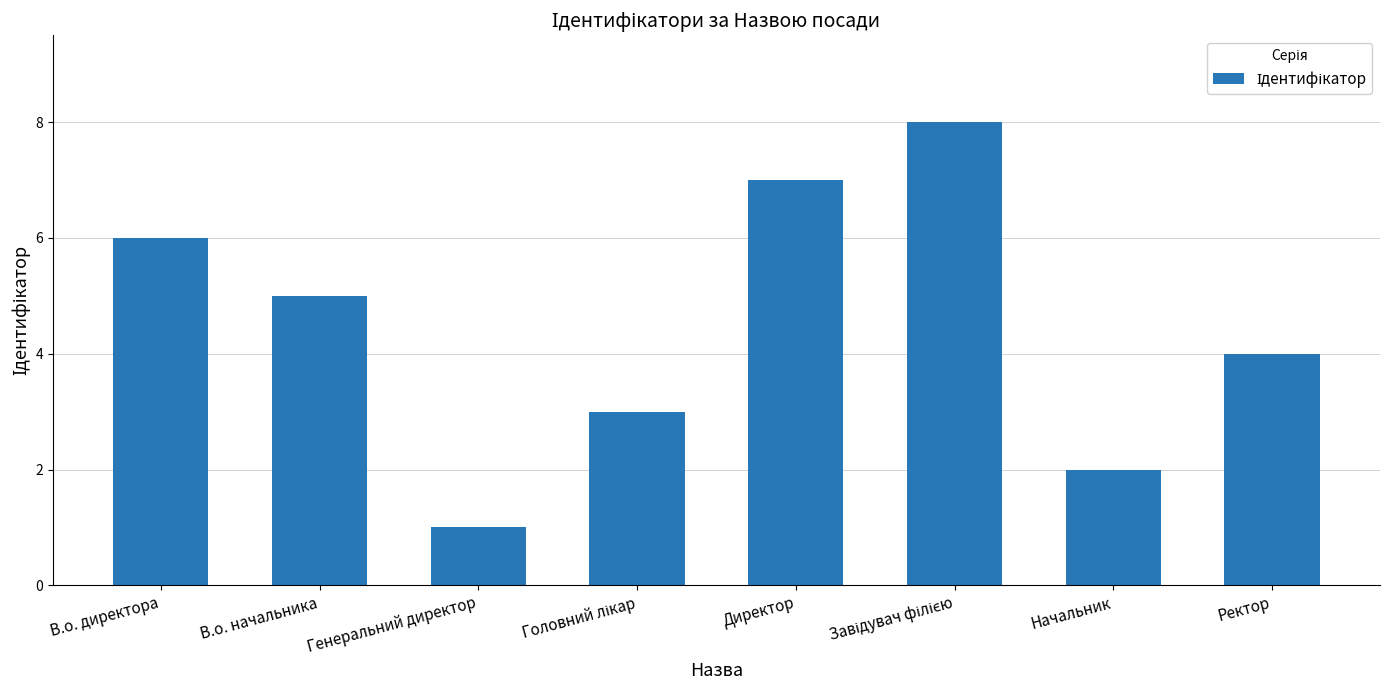

What is the label of the 8th bar from the right?

В.о. директора